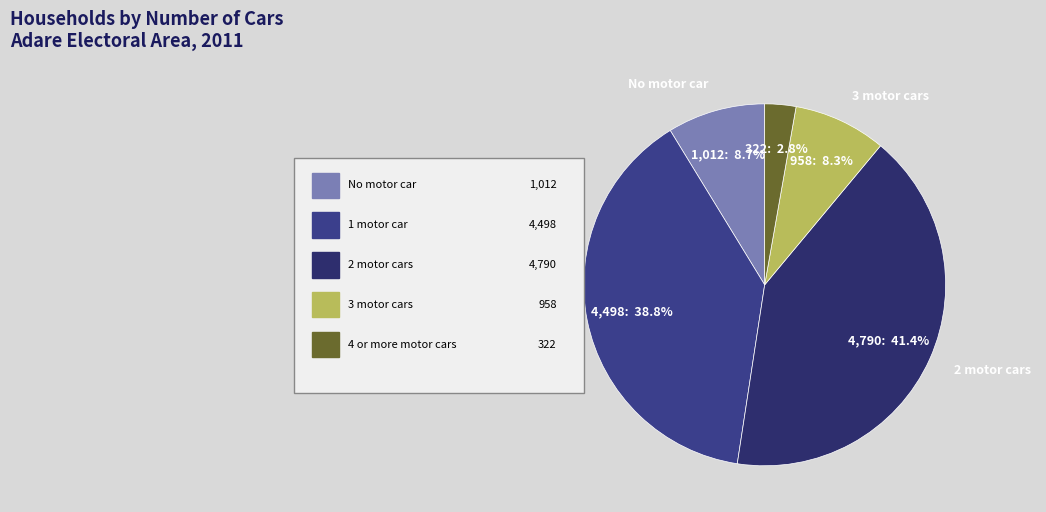

To the nearest percent, what is the difference between the largest and smallest slice percentages?

39%